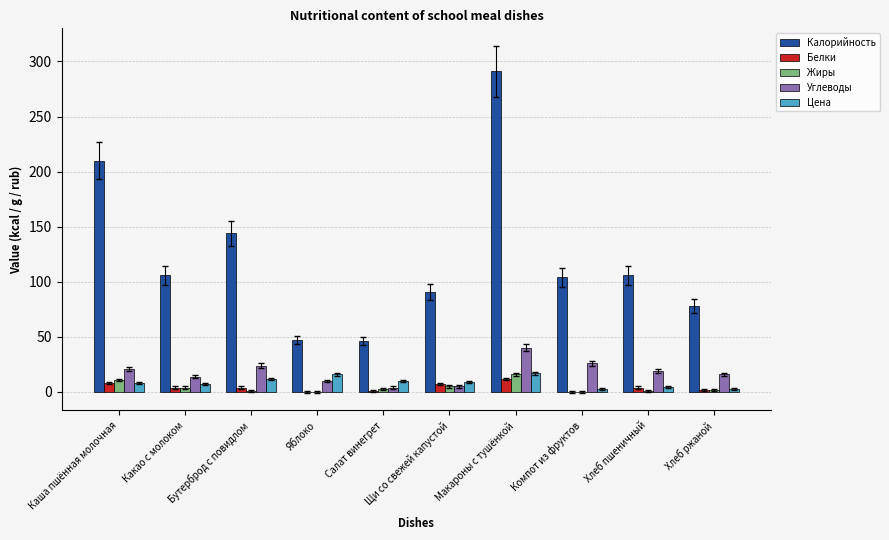

Is it true that Жиры equals 4.0 at Какао с молоком?

True